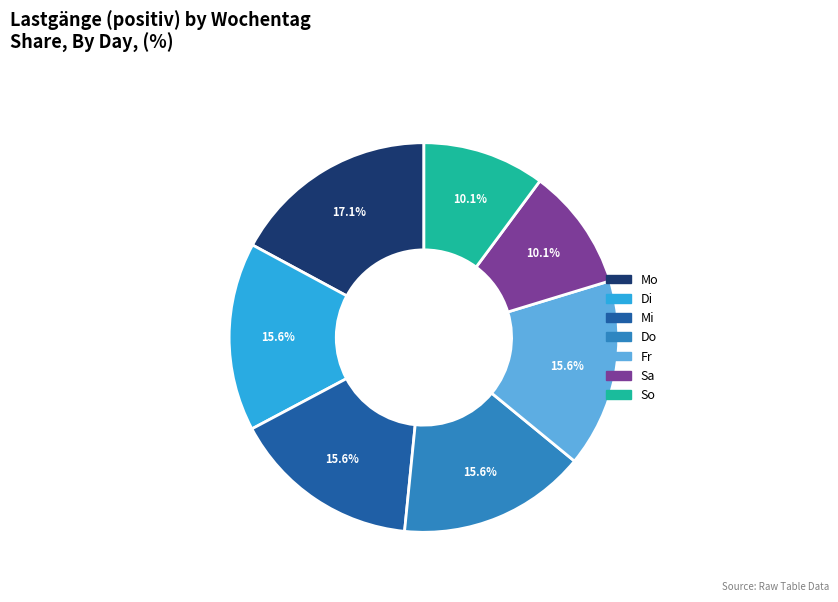

Between Mo and Sa, which is larger?

Mo